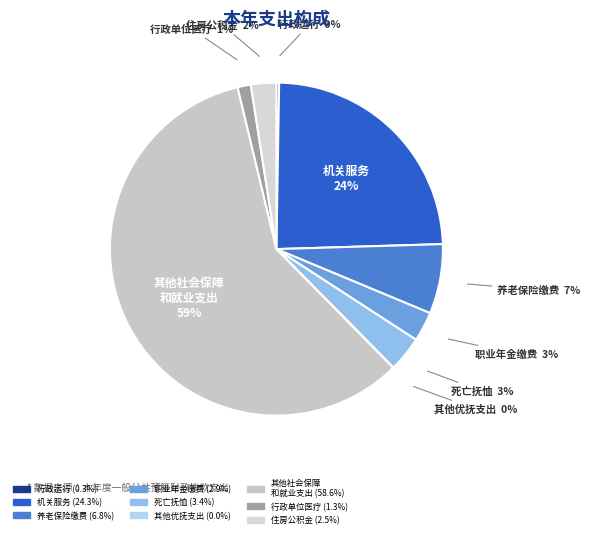

Rank the categories by value from highest to lowest.

其他社会保障和就业支出, 机关服务, 机关事业单位基本养老保险缴费支出, 死亡抚恤, 机关事业单位职业年金缴费支出, 住房公积金, 行政单位医疗, 行政运行, 其他优抚支出